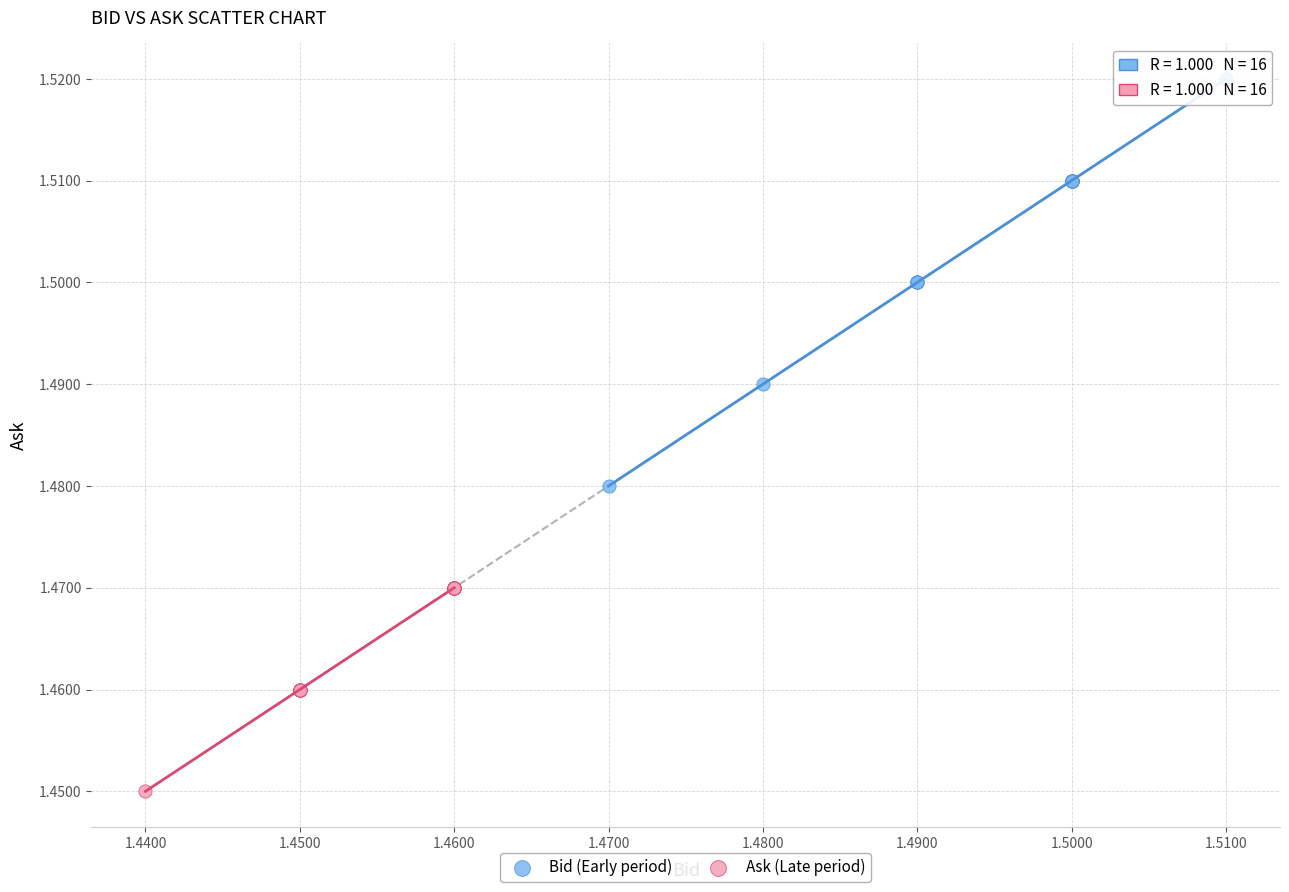

Which series contains the highest Y value?

Bid (Early period)